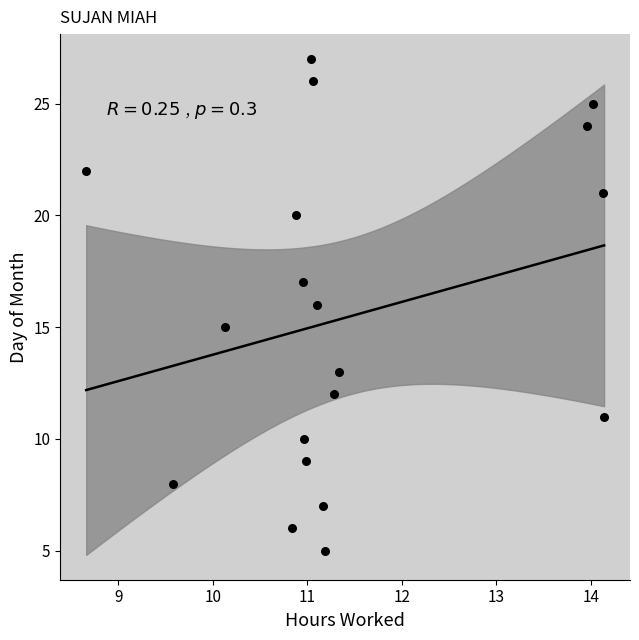

What is the range of Y values (max minus min)?

22